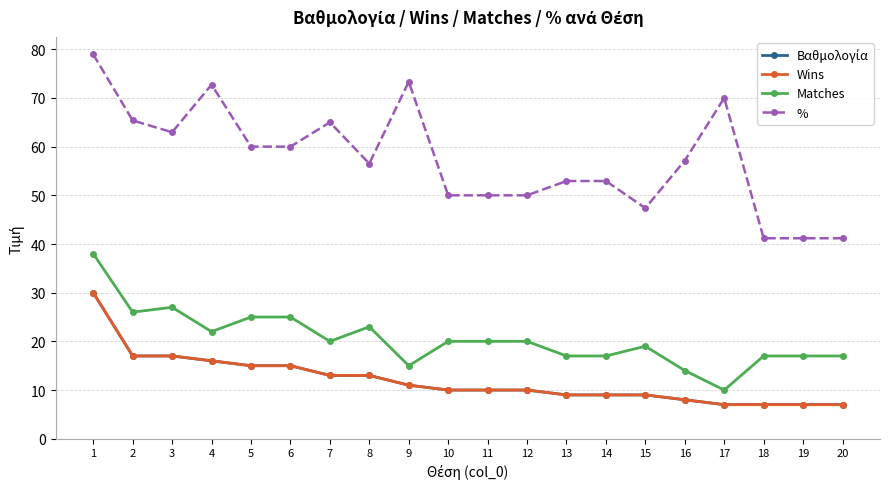

Is the value of Matches at 5 greater than the value of % at 2?

No